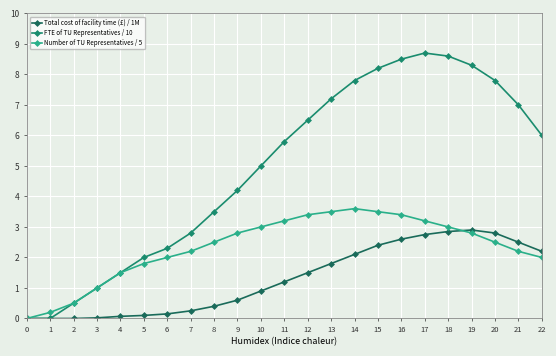

Is this an area chart (filled region under the line)?

No